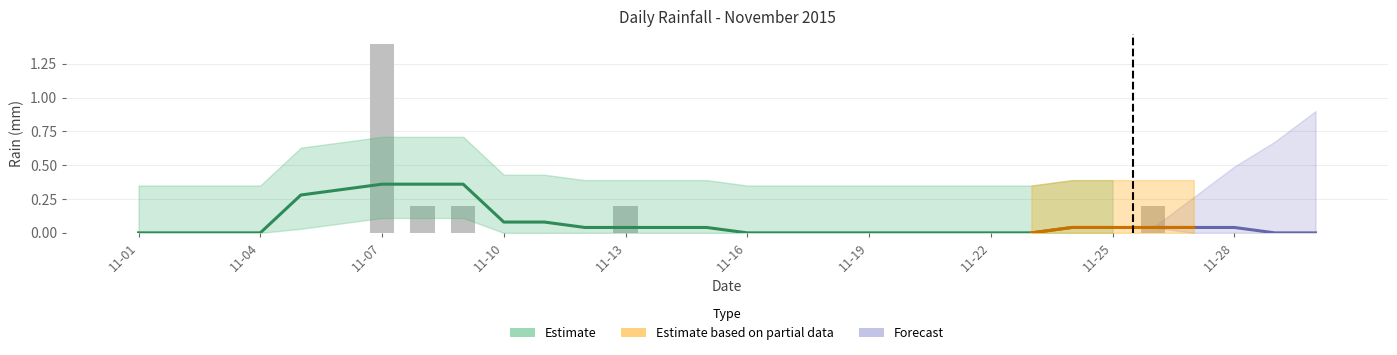

Rank the categories by value from highest to lowest.

2015-11-07, 2015-11-08, 2015-11-09, 2015-11-13, 2015-11-26, 2015-11-01, 2015-11-02, 2015-11-03, 2015-11-04, 2015-11-05, 2015-11-06, 2015-11-10, 2015-11-11, 2015-11-12, 2015-11-14, 2015-11-15, 2015-11-16, 2015-11-17, 2015-11-18, 2015-11-19, 2015-11-20, 2015-11-21, 2015-11-22, 2015-11-23, 2015-11-24, 2015-11-25, 2015-11-27, 2015-11-28, 2015-11-29, 2015-11-30